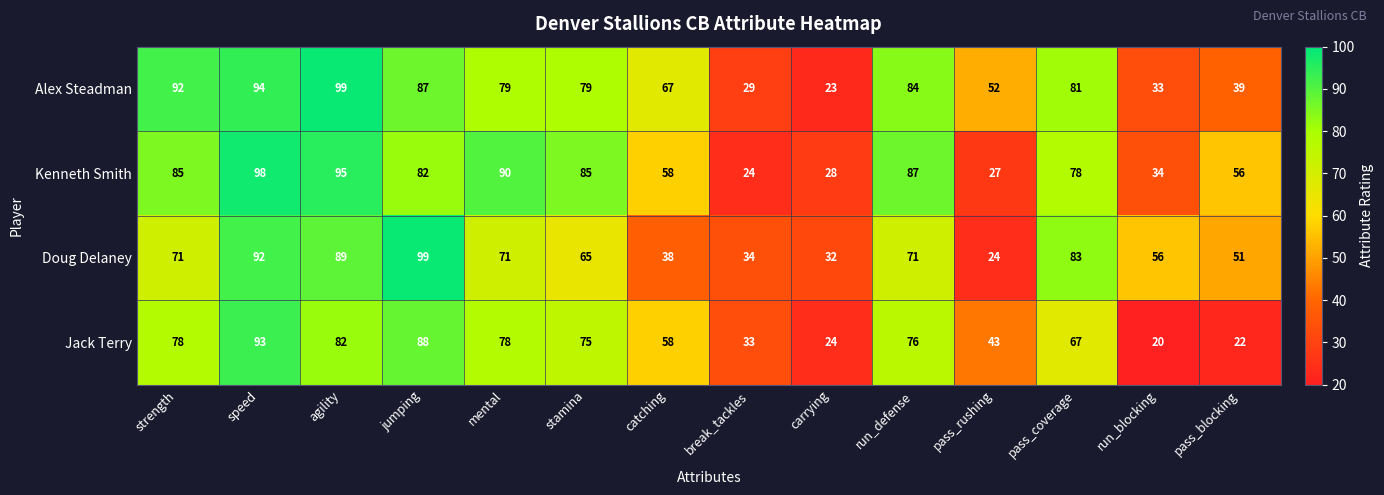

What is the total value across all series at carrying?

107